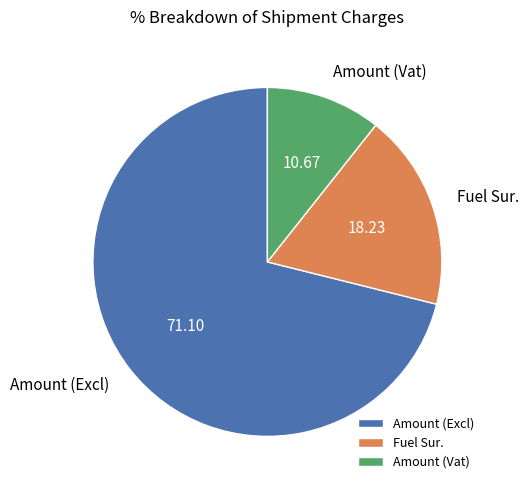

How many slices are in this pie chart?

3